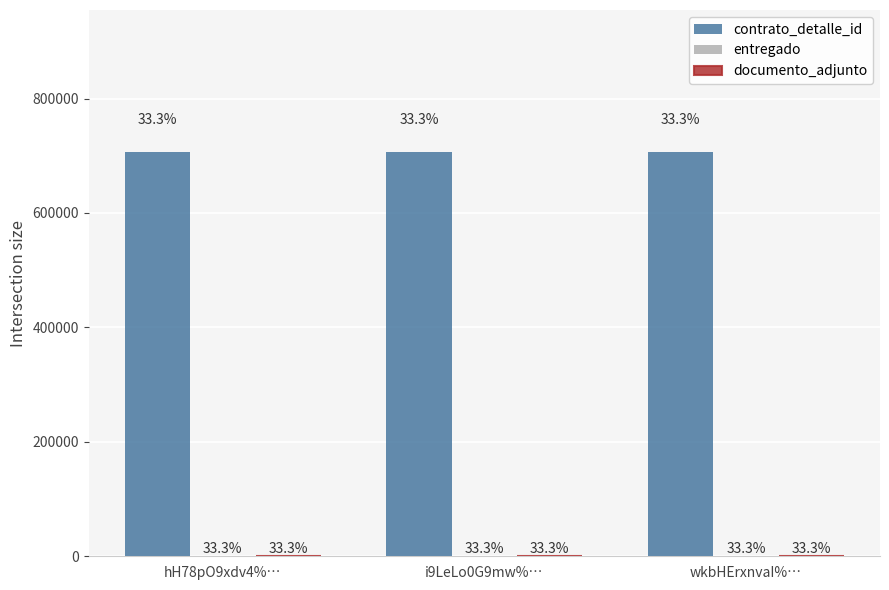

How many groups of bars are there?

3